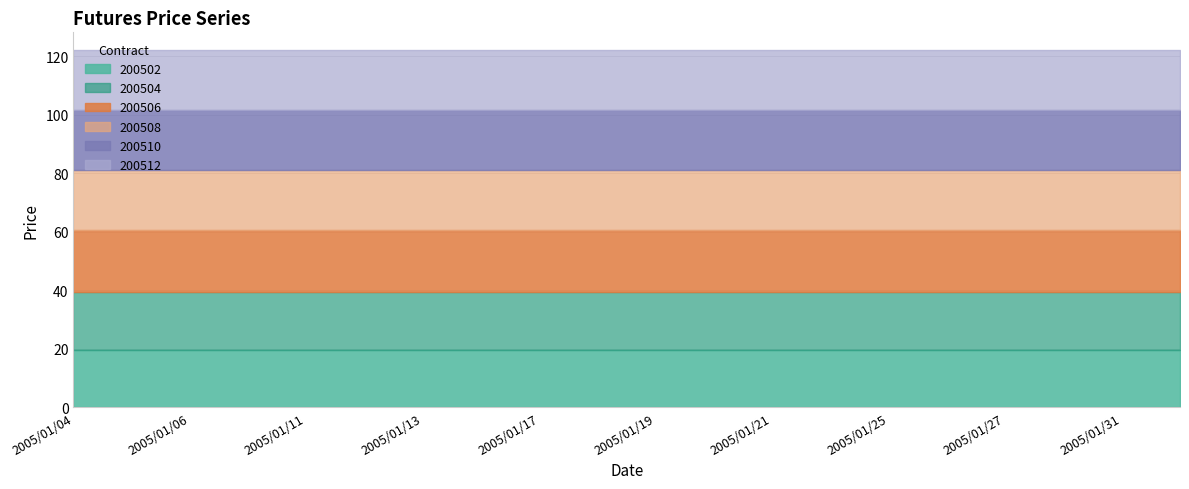

How many categories are shown in the chart?

20